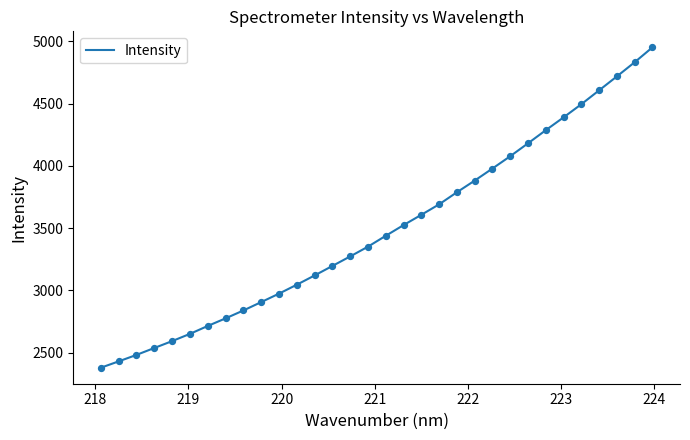

What is the smallest value displayed?

2379.8